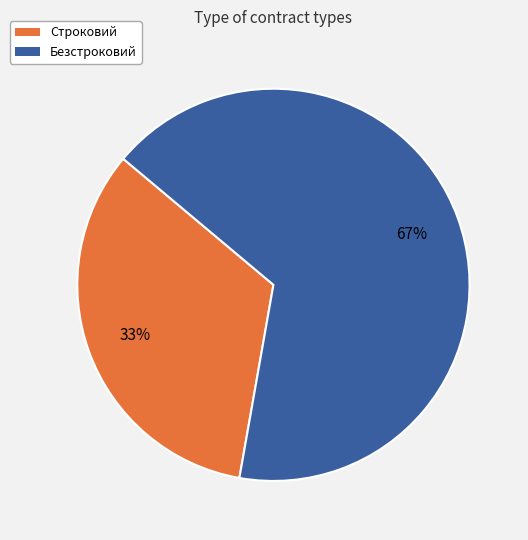

Between Безстроковий and Строковий, which is larger?

Безстроковий